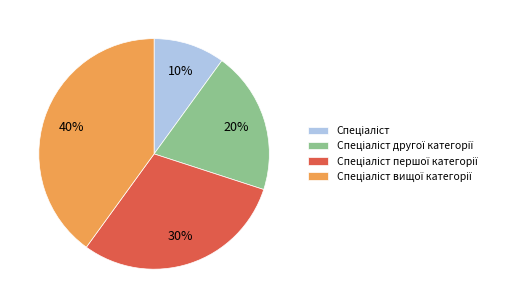

To the nearest percent, what is the difference between the largest and smallest slice percentages?

30%